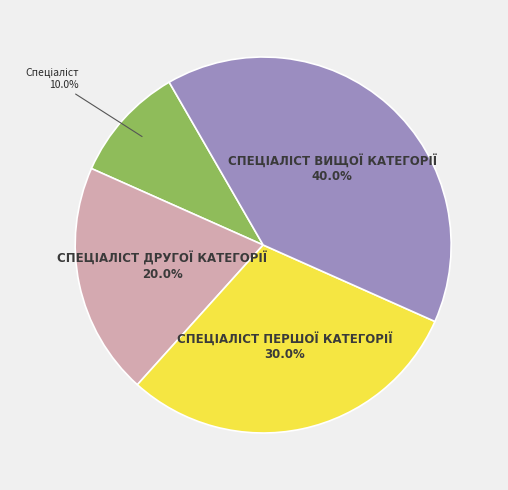

Is there any slice that represents more than half of the pie?

No